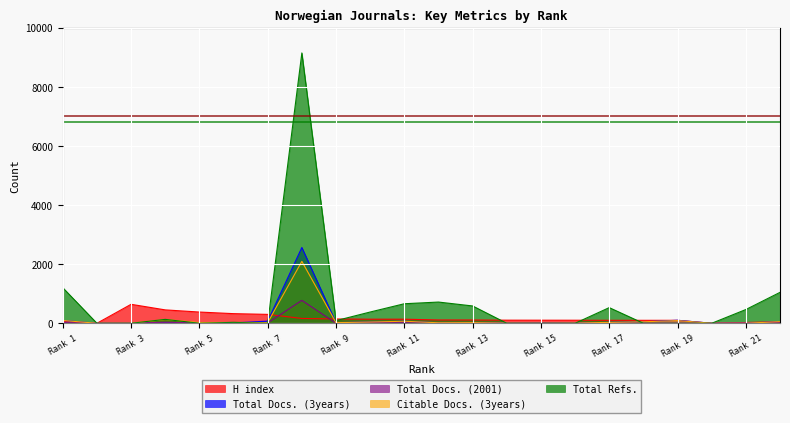

What is the difference between the H index values at 8 and 22?

114